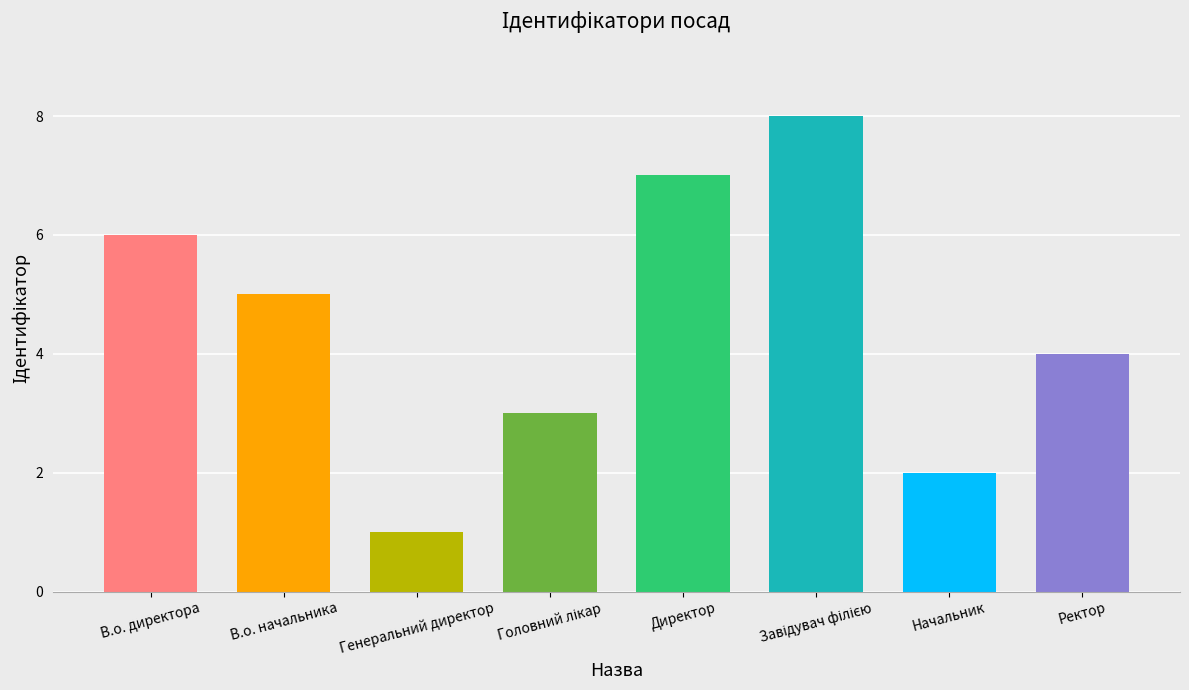

Does the chart contain stacked bars?

No